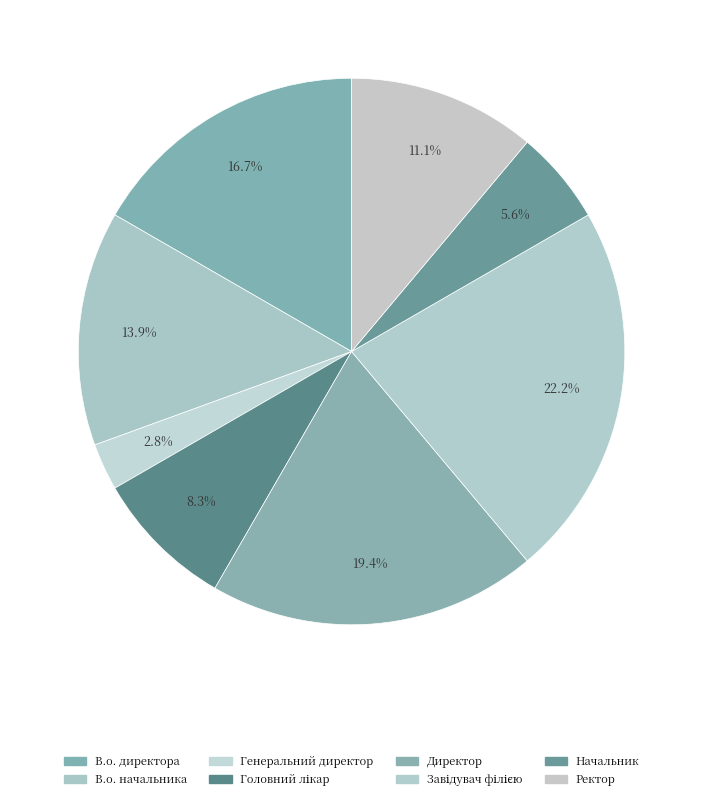

How many slices are in this pie chart?

8